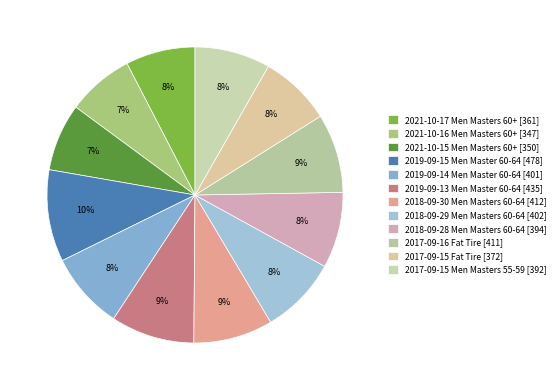

Is it true that 2018-09-30 Men Masters 60-64 is 9% of the pie?

True